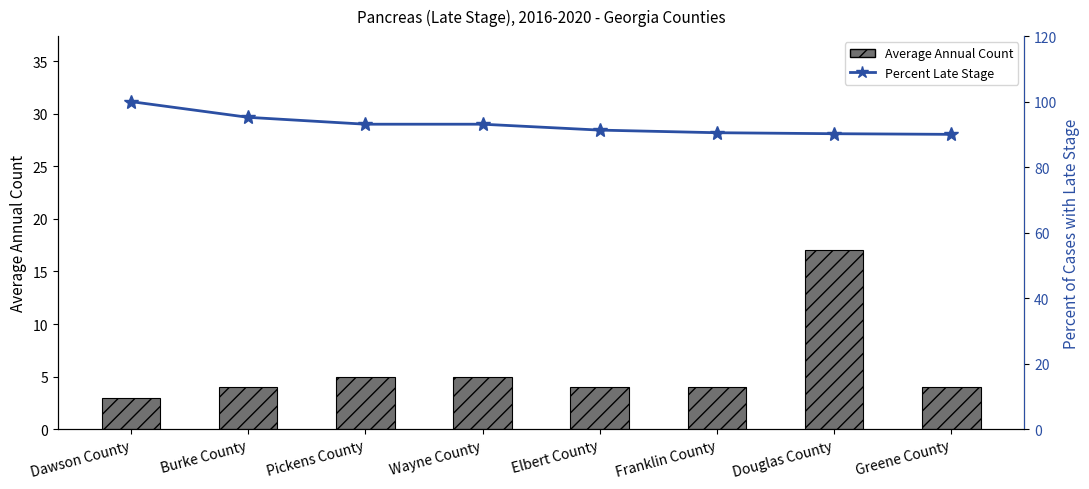

At which label is Percent Late Stage closest to 95?

Burke County